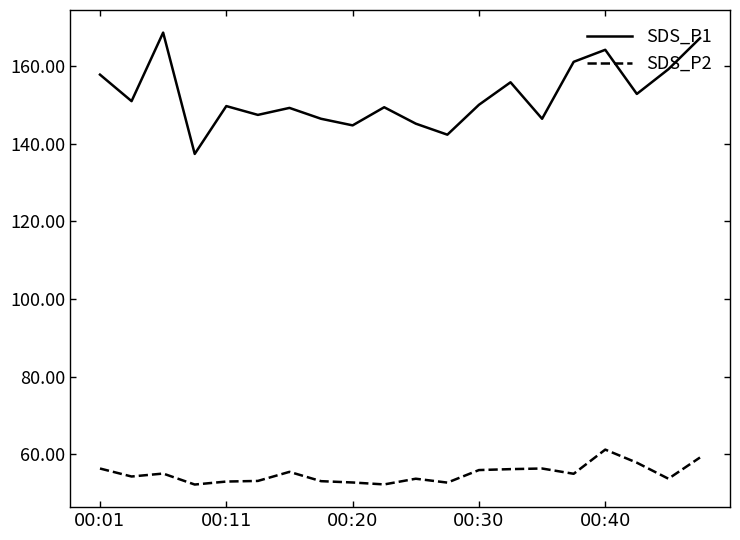

List the series in order of their overall mean, lowest first.

SDS_P2, SDS_P1